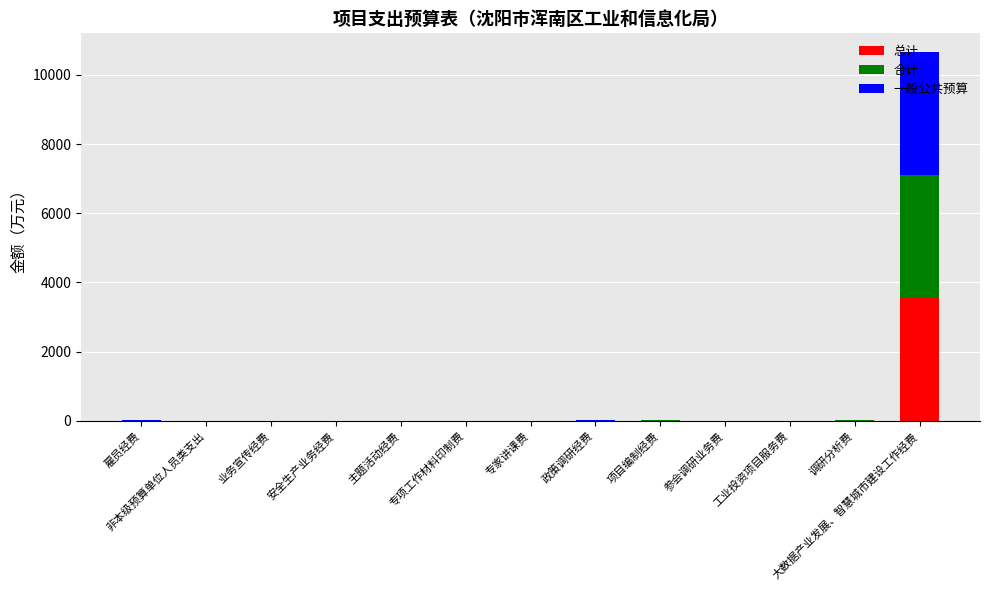

At which category is the sum across all series the highest?

大数据产业发展、智慧城市建设工作经费